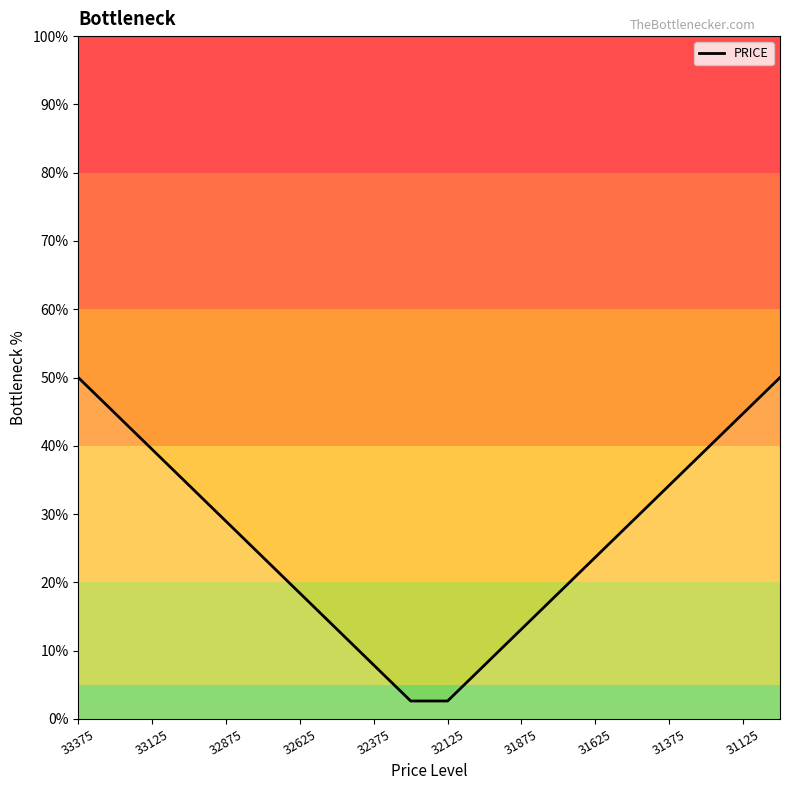

What is the smallest value displayed?

2.6